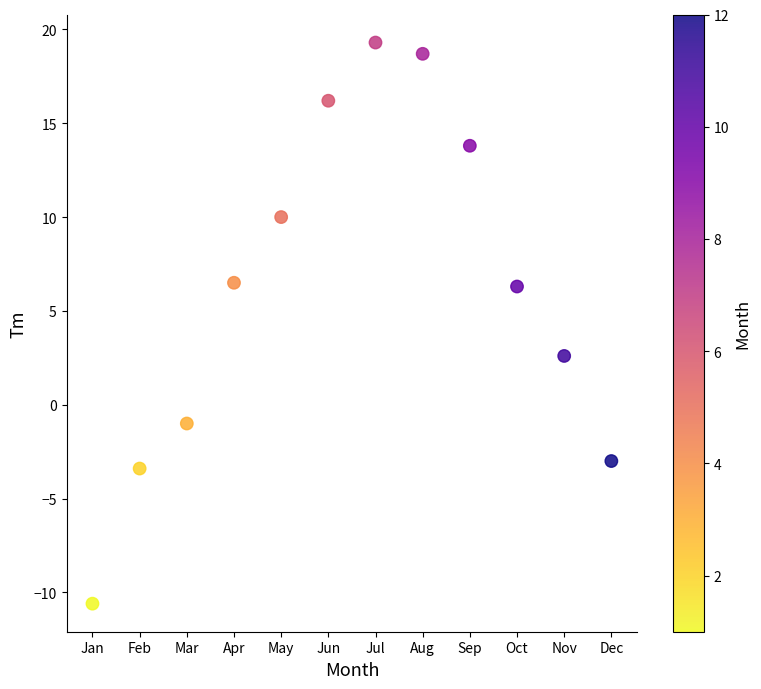

What Y value in the scatter plot is closest to 4?

2.6